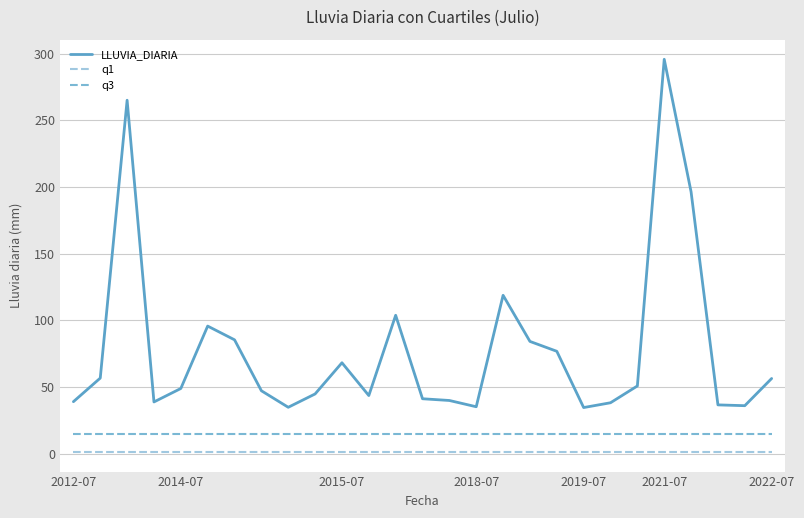

True or false: q3 and LLUVIA_DIARIA cross at least once.

False